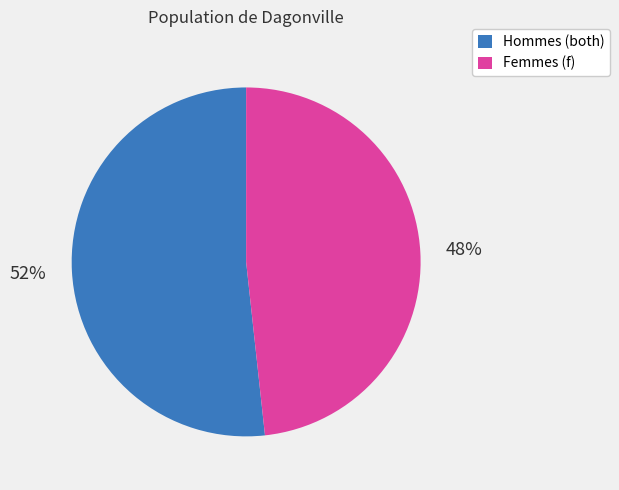

To the nearest percent, what is the combined percentage of Femmes (f) and Hommes (both)?

100%